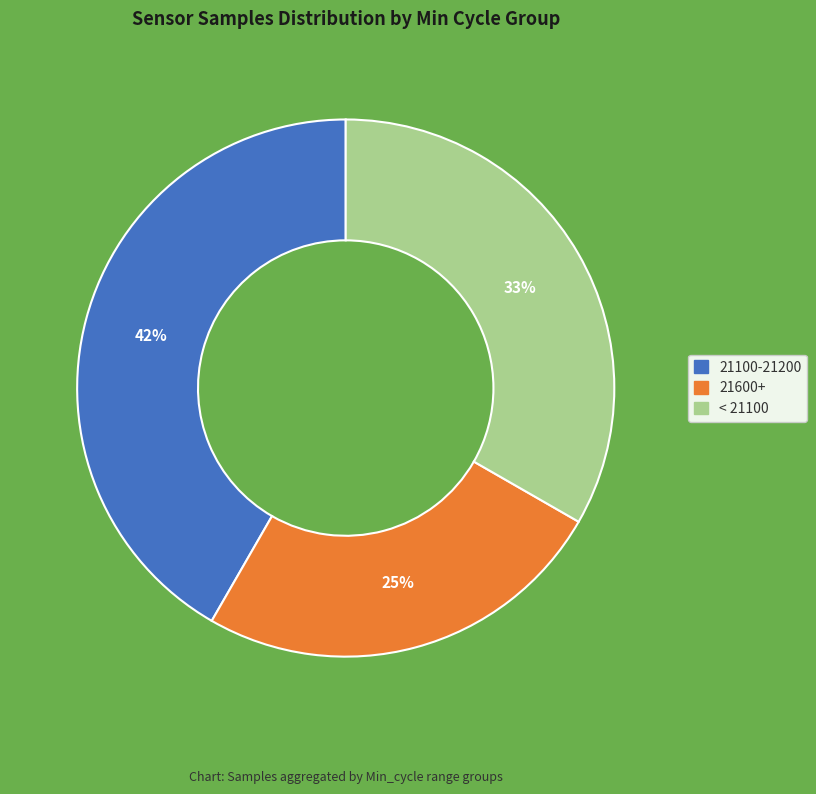

To the nearest percent, what is the average slice percentage?

33%